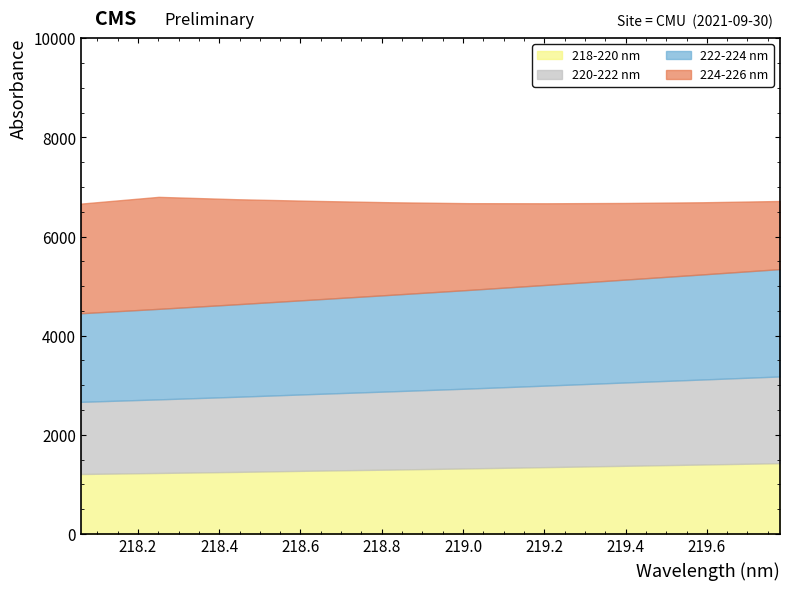

What are all the series names shown in the legend?

218-220 nm, 220-222 nm, 222-224 nm, 224-226 nm